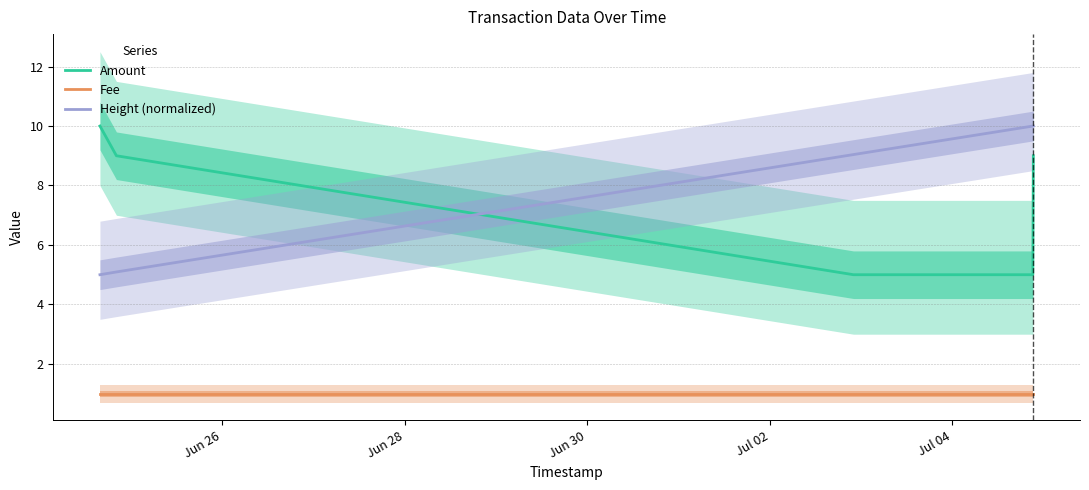

What is the maximum value for Amount?

10.0